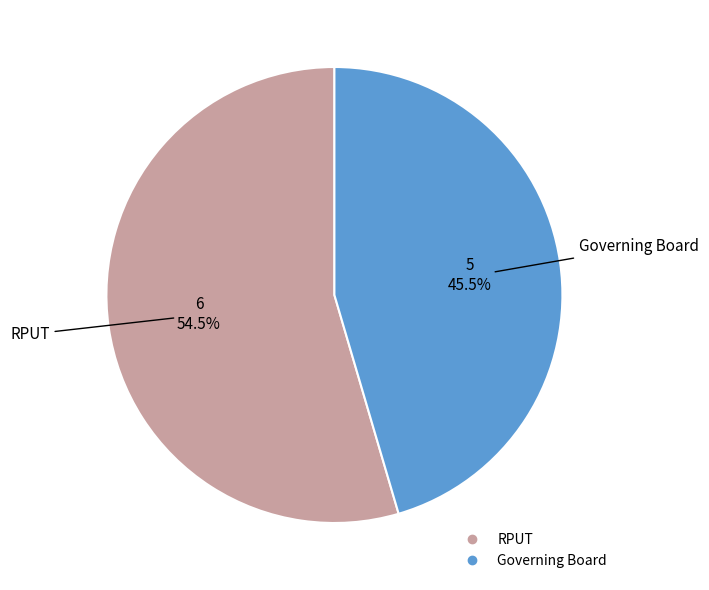

What is the ratio of the value at RPUT to the value at Governing Board?

1.2